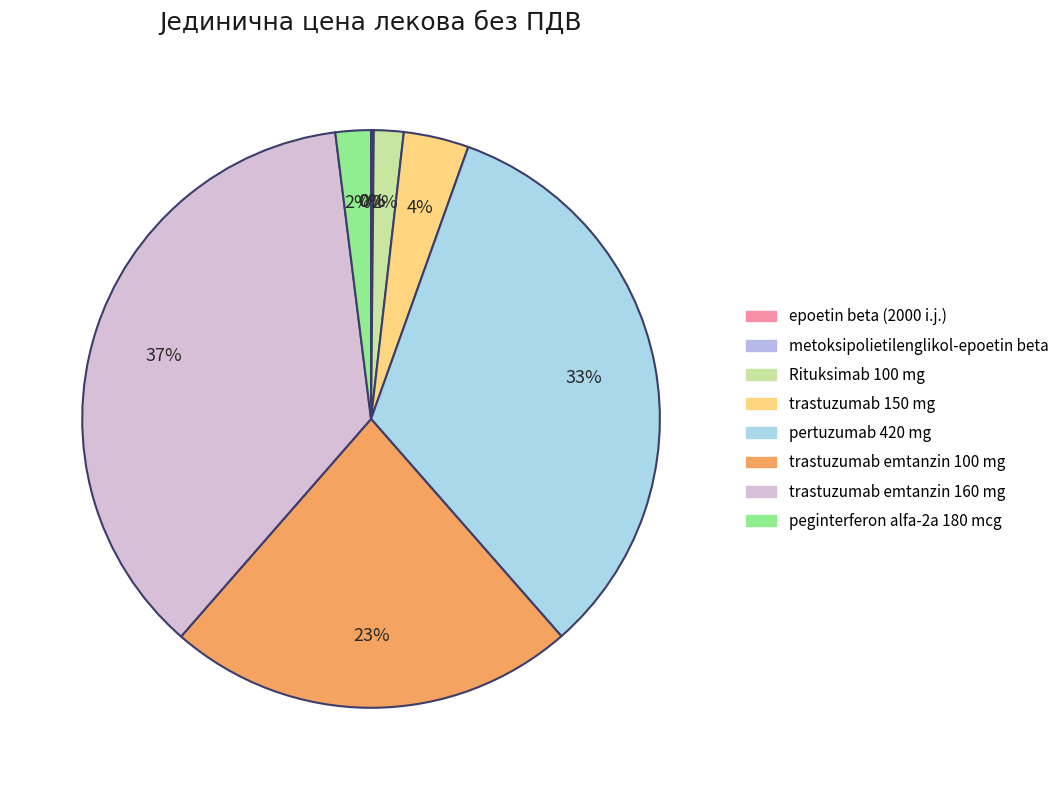

To the nearest percent, what is the average slice percentage?

13%